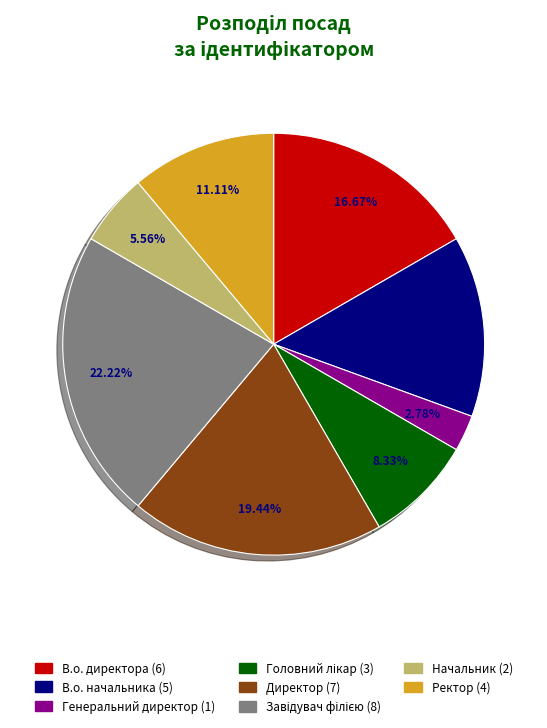

To the nearest percent, what portion does Ректор represent?

11%